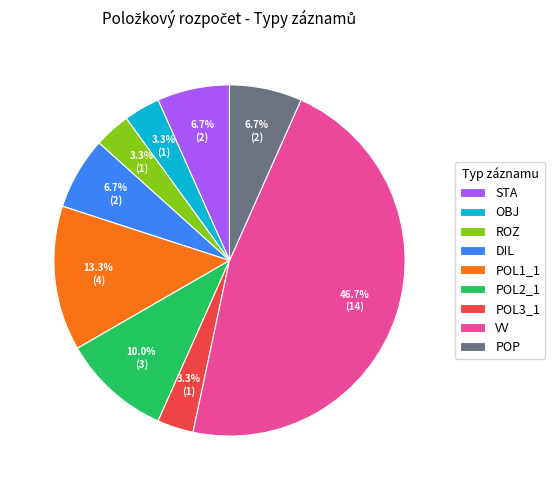

Does ROZ account for over 50% of the chart?

No